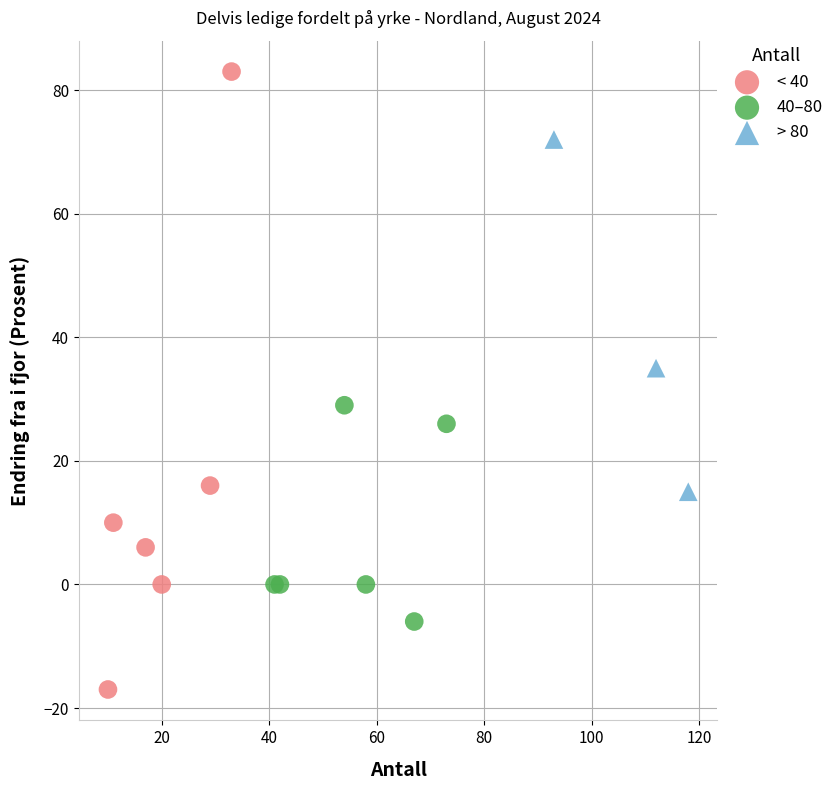

Which series has the largest Y range (max minus min)?

< 40